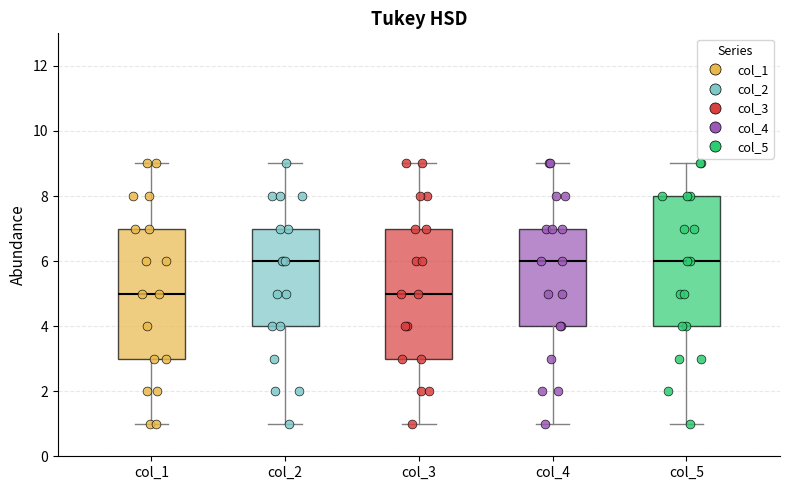

Reading left to right, transcribe this box plot: for each box, give where its median line is, the range the box spans, and where its two whiskers end, as read against the y-axis. The values are not printed on the chart, so give them approximately, as read against the axis.

col_1: median 5, box 3 to 7, whiskers 1 to 9
col_2: median 6, box 4 to 7, whiskers 1 to 9
col_3: median 5, box 3 to 7, whiskers 1 to 9
col_4: median 6, box 4 to 7, whiskers 1 to 9
col_5: median 6, box 4 to 8, whiskers 1 to 9